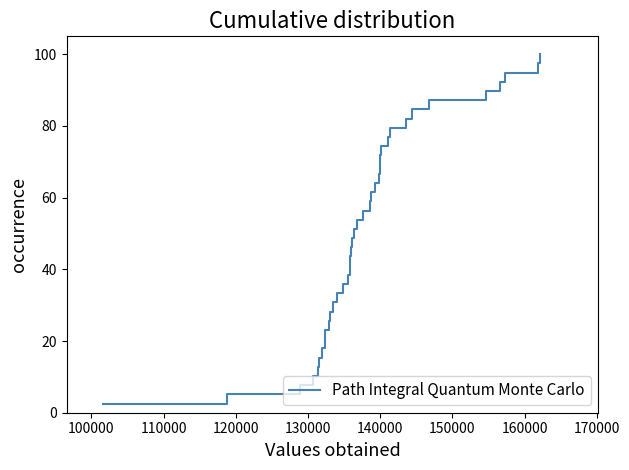

True or false: there are more than 1 points higher than both neighbors.

False